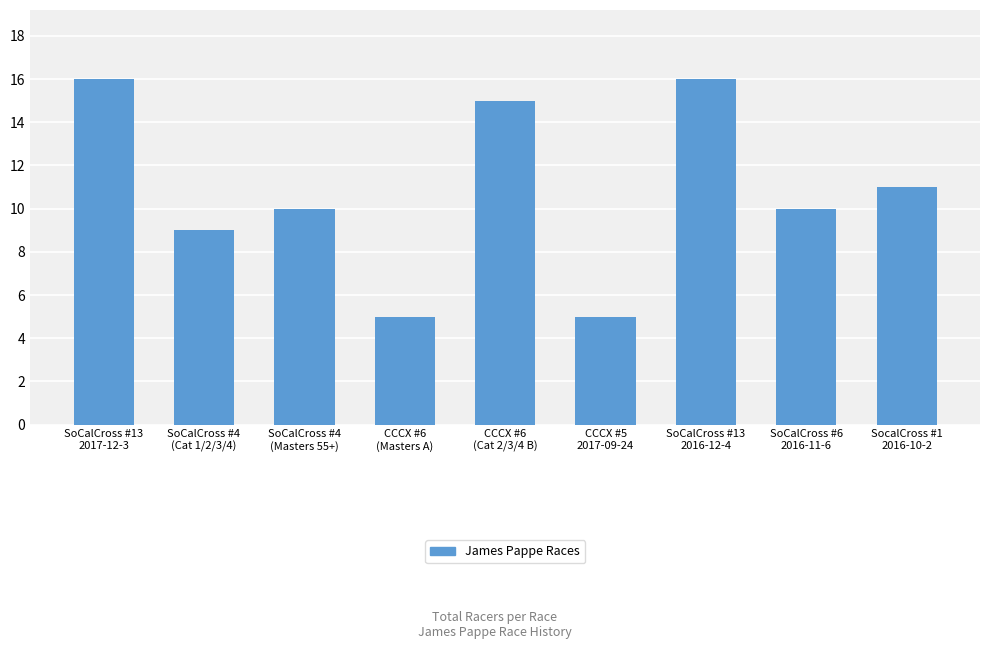

What is the difference between the maximum and second lowest values?

11